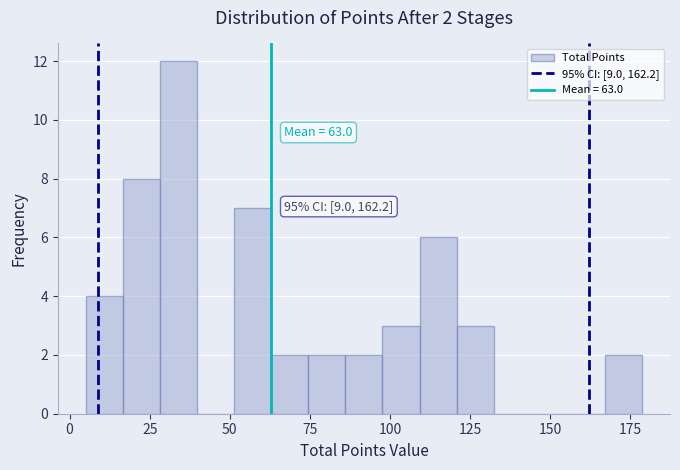

Around what value on the x-axis is the tallest bar? Give the approximate position of its centre, as read against the axis.

35